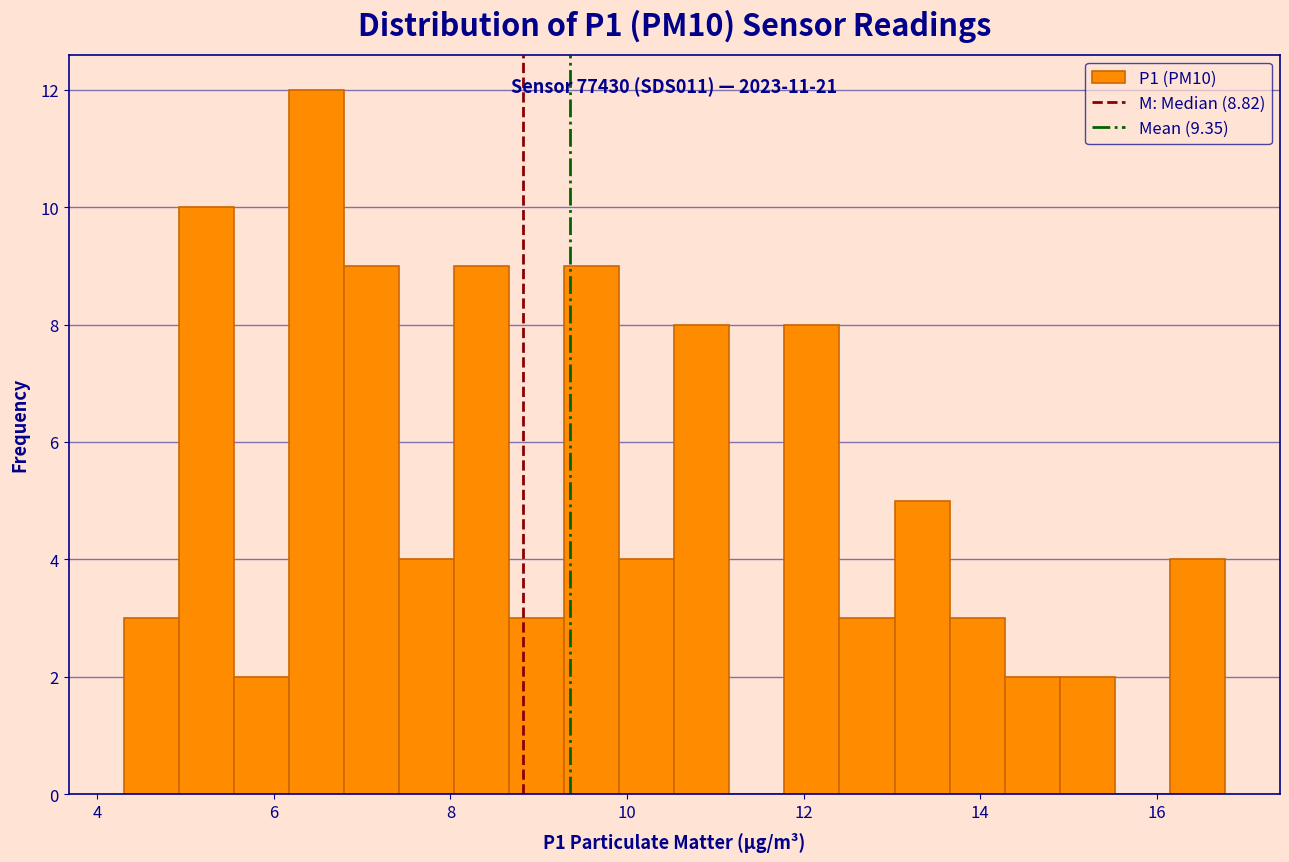

Read against the x-axis, roughly where is the centre of the tallest bar?

6.4